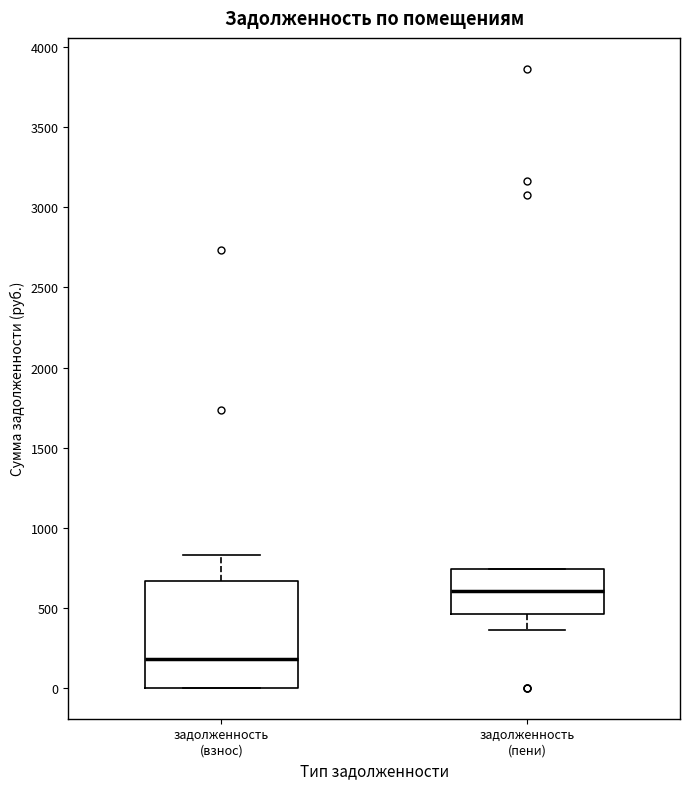

Where does the median line of the box for задолженность (взнос) sit on the y-axis? The values are not printed on the chart, so give them approximately, as read against the axis.

200